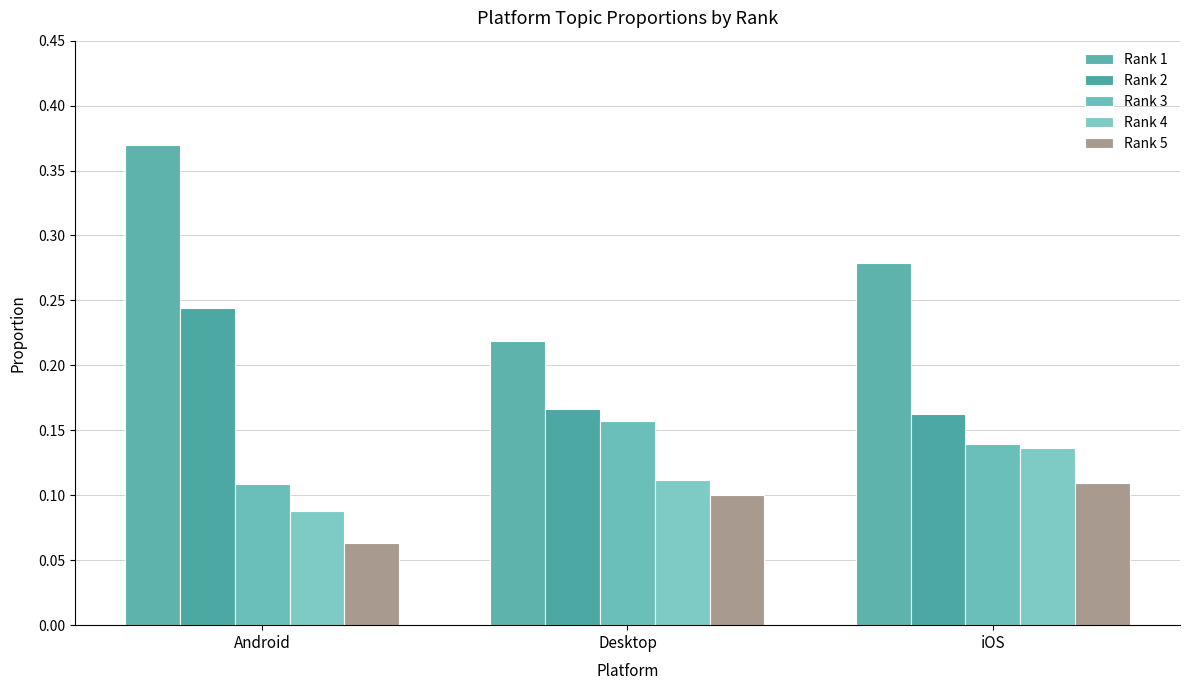

Which category has the lowest value in the Rank 3 series?

Android